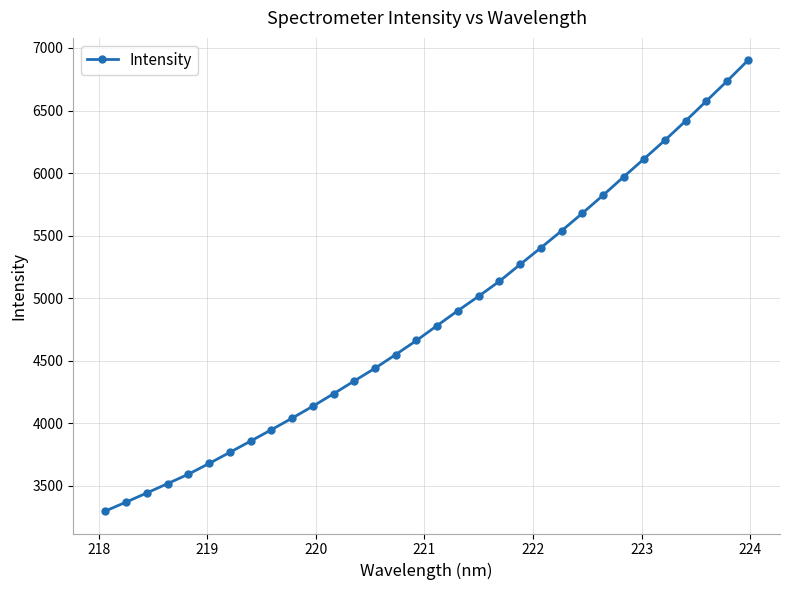

What is the value of the 20th point from the left?

5134.7